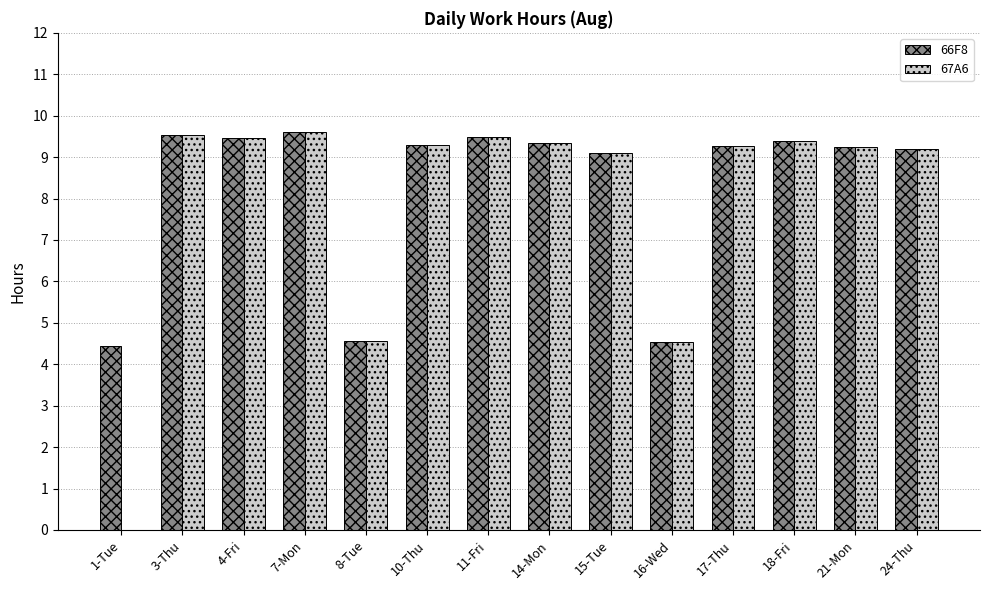

Is the value of 67A6 at 17-Thu greater than the value of 66F8 at 8-Tue?

Yes